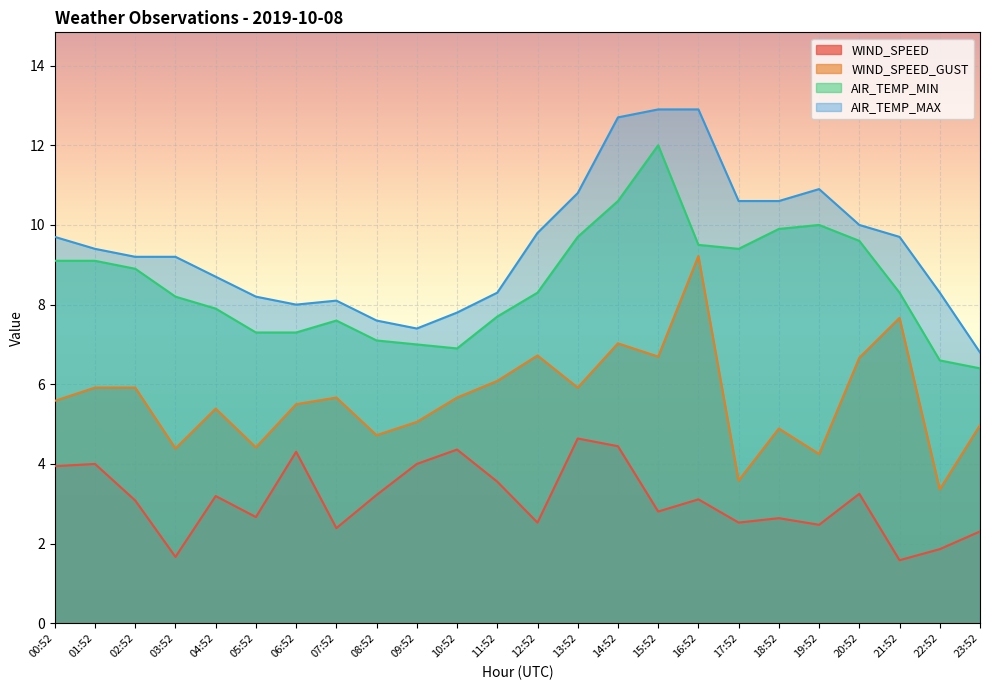

What is the sum of all WIND_SPEED values?

74.6